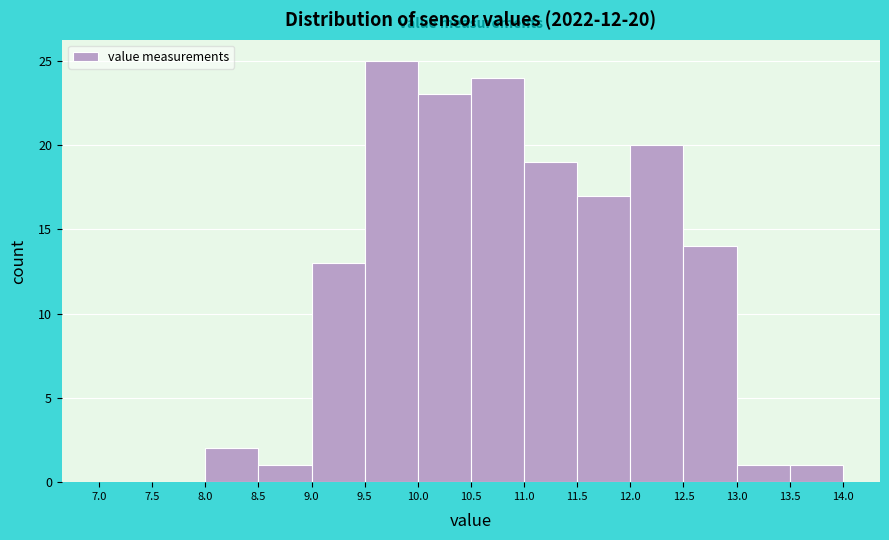

Which range on the x-axis has the tallest bar?

9.5 to 10.0